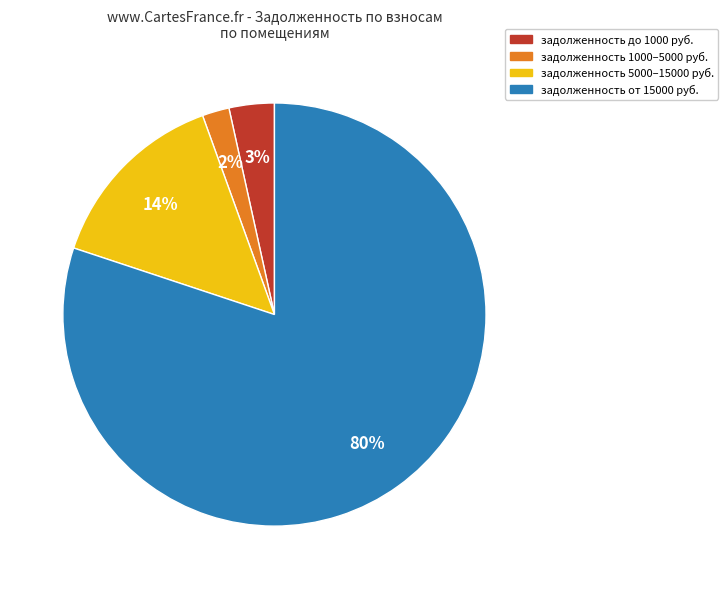

Is there any slice that represents more than half of the pie?

Yes